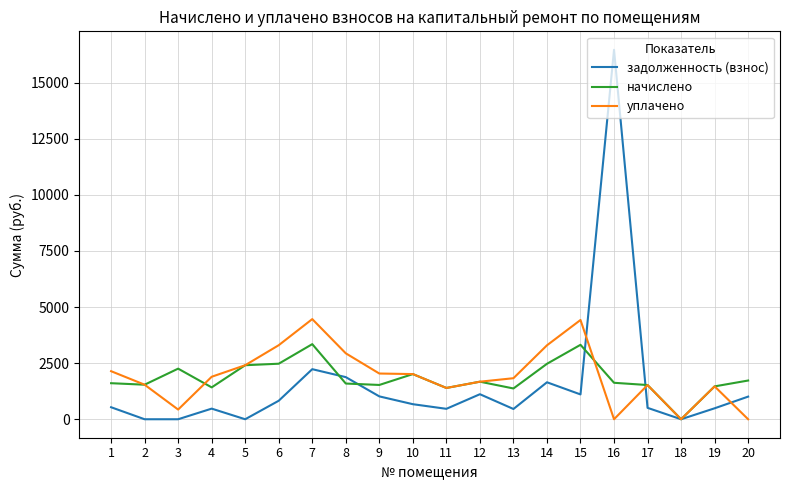

The уплачено series shows 2351.6 at 2. True or false?

False